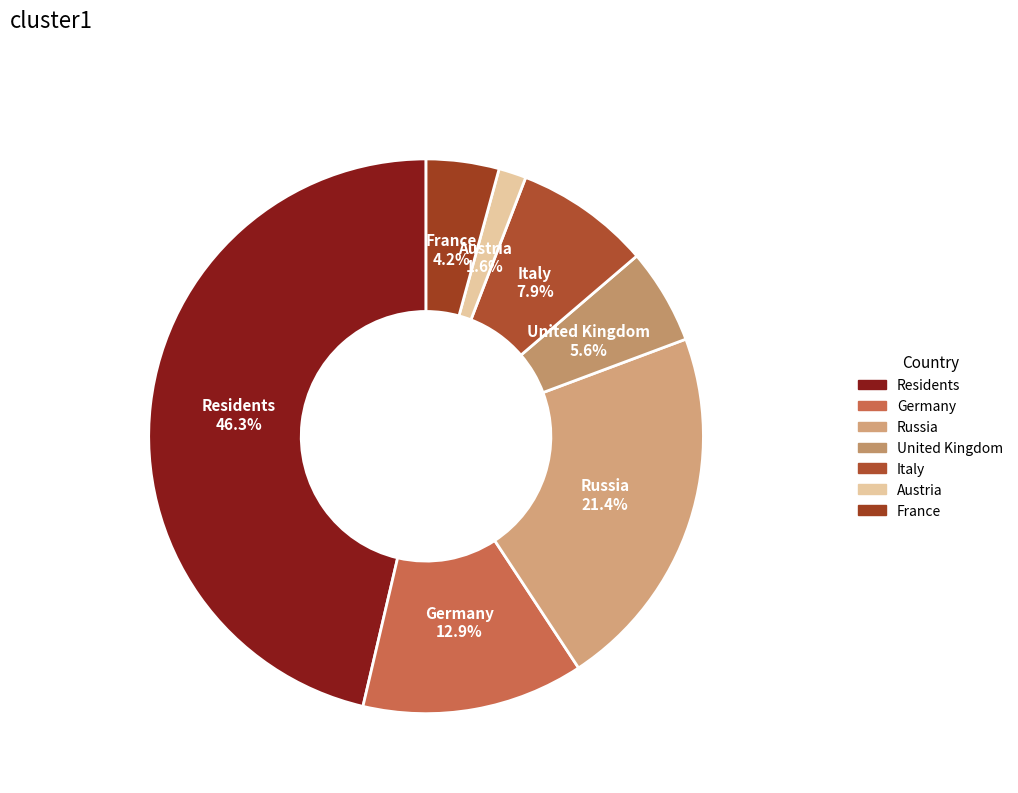

What is the largest slice in the pie chart?

Residents